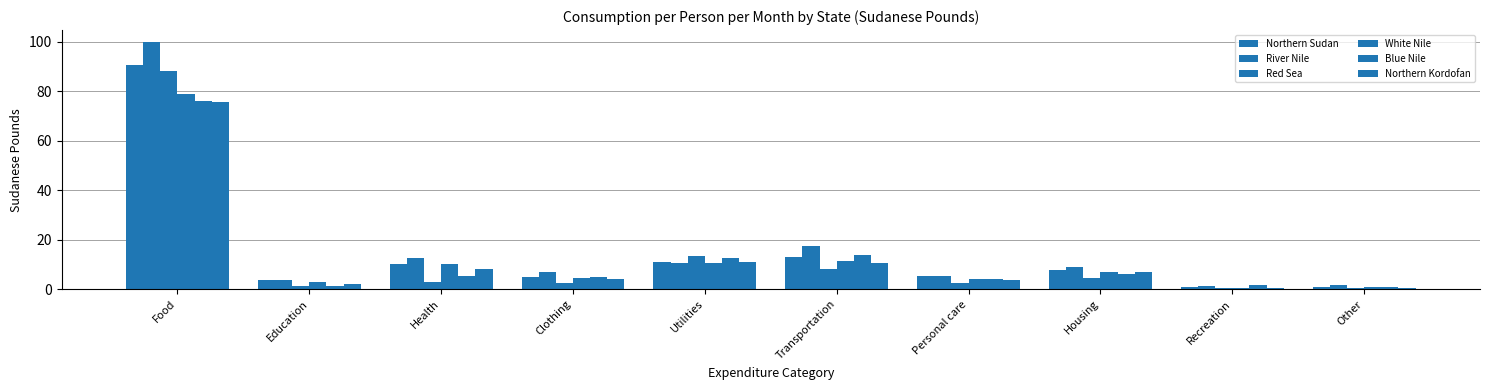

Which has a higher value, Food or Personal care?

Food